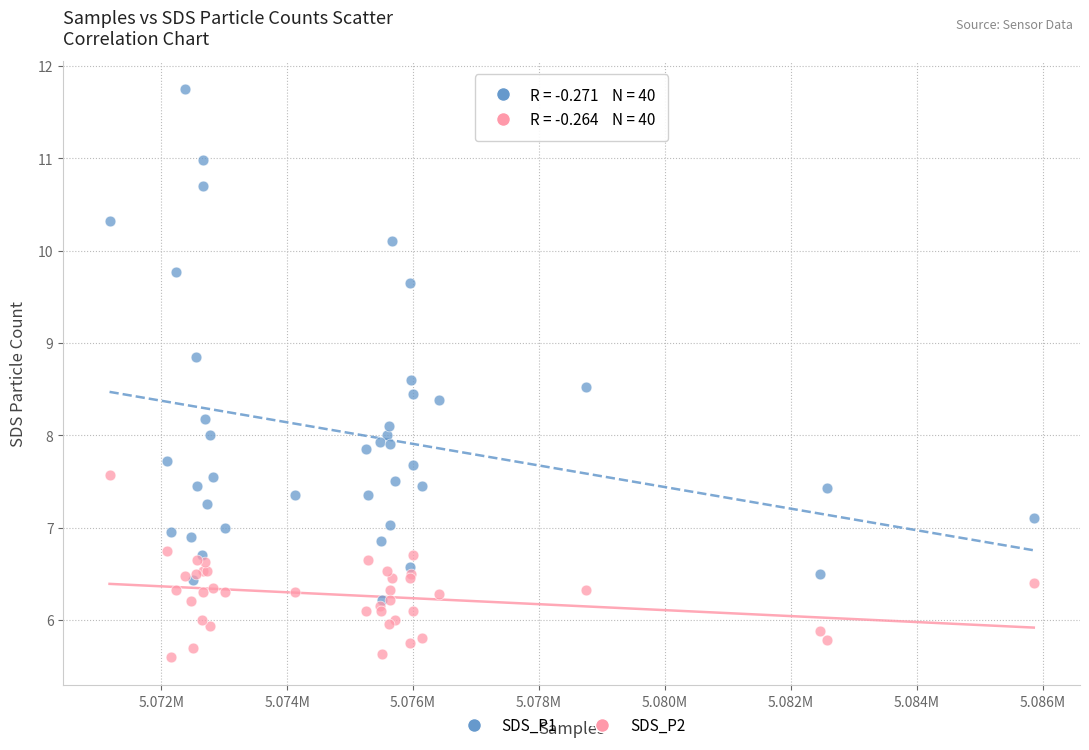

Which series has the widest spread of Y values?

SDS_P1